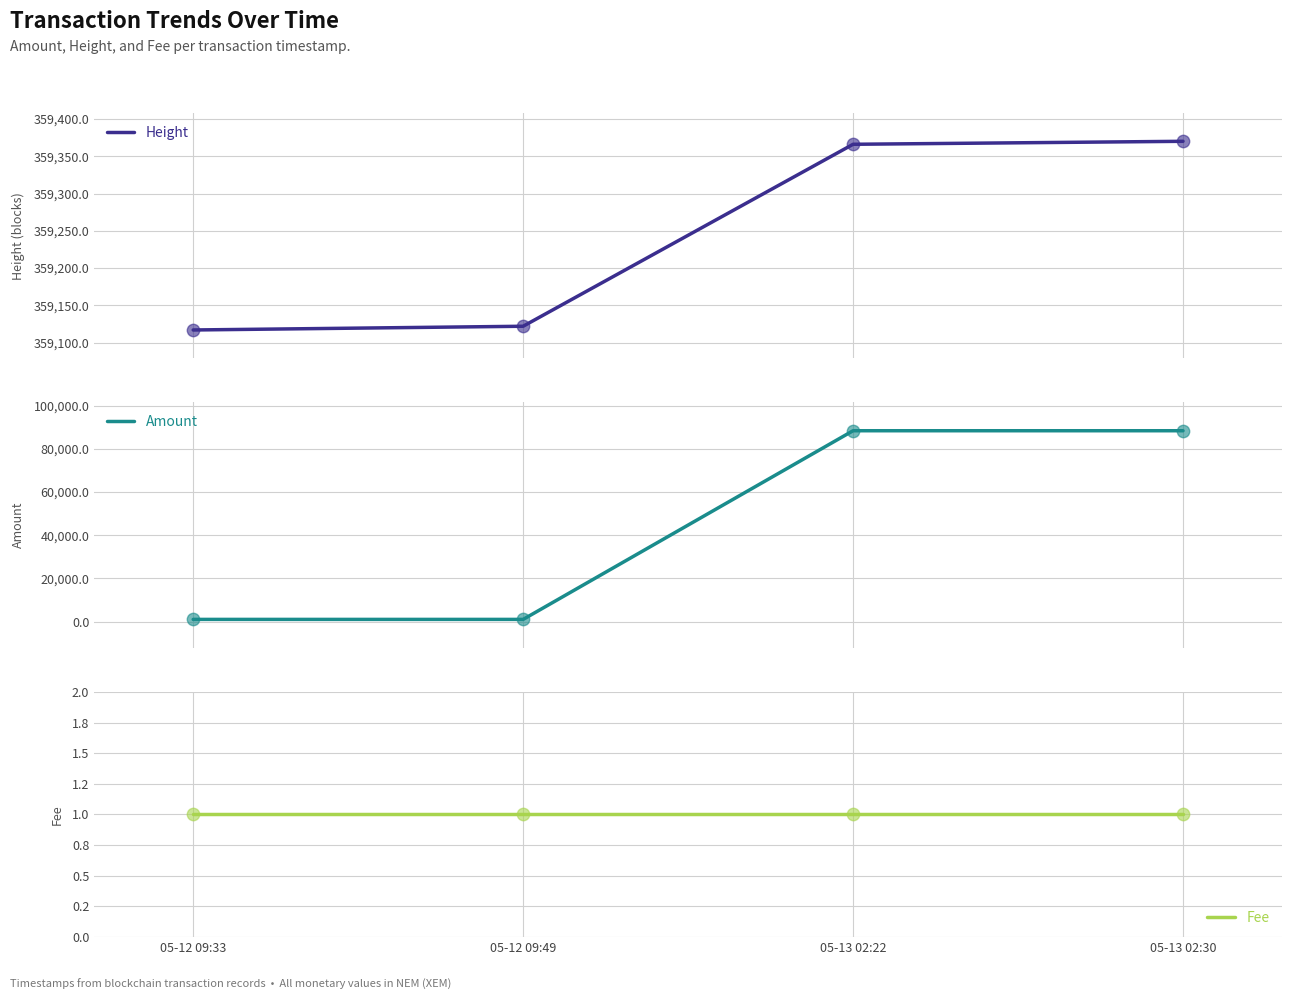

Which series has the widest spread of Y values?

Amount